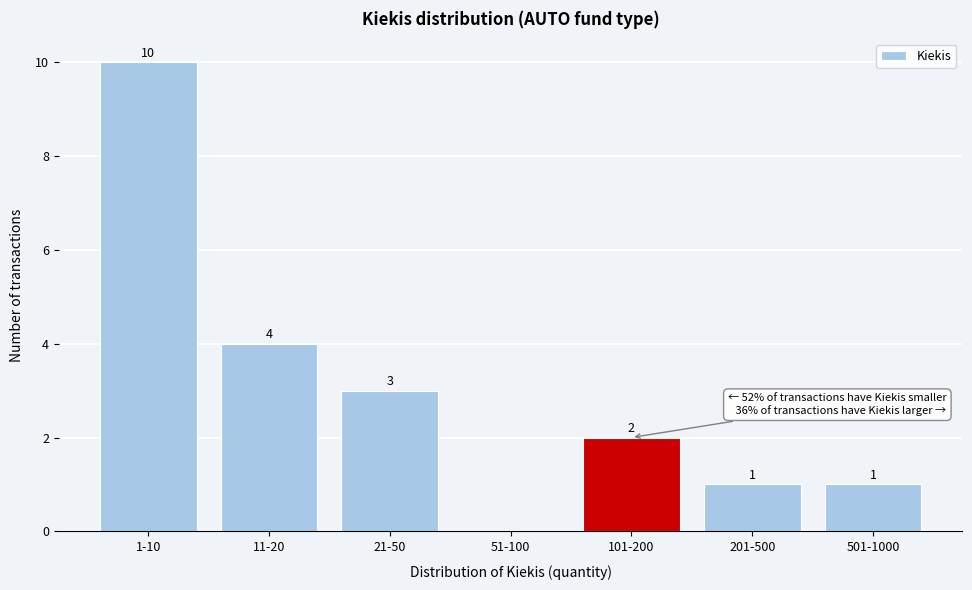

Reading right to left, list all the values displayed in this chart.

501-1000=1	201-500=1	101-200=2	51-100=0	21-50=3	11-20=4	1-10=10